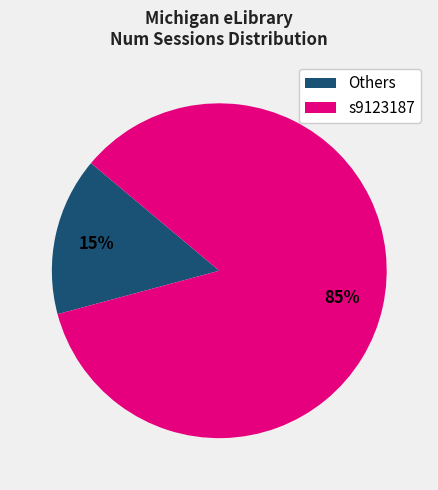

Does s9123187 represent more than half of the total?

Yes